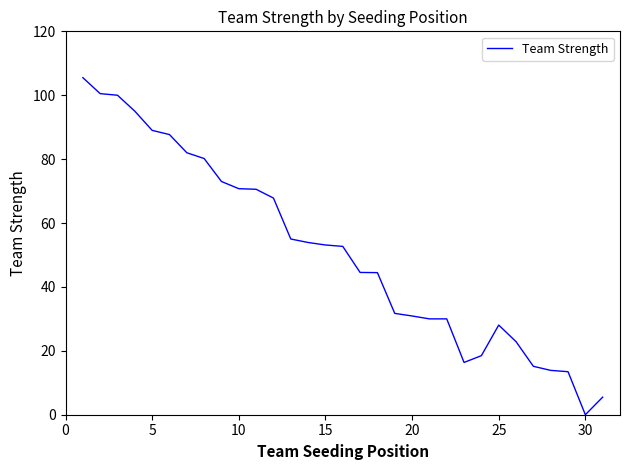

What is the difference between the maximum and minimum values?

105.5